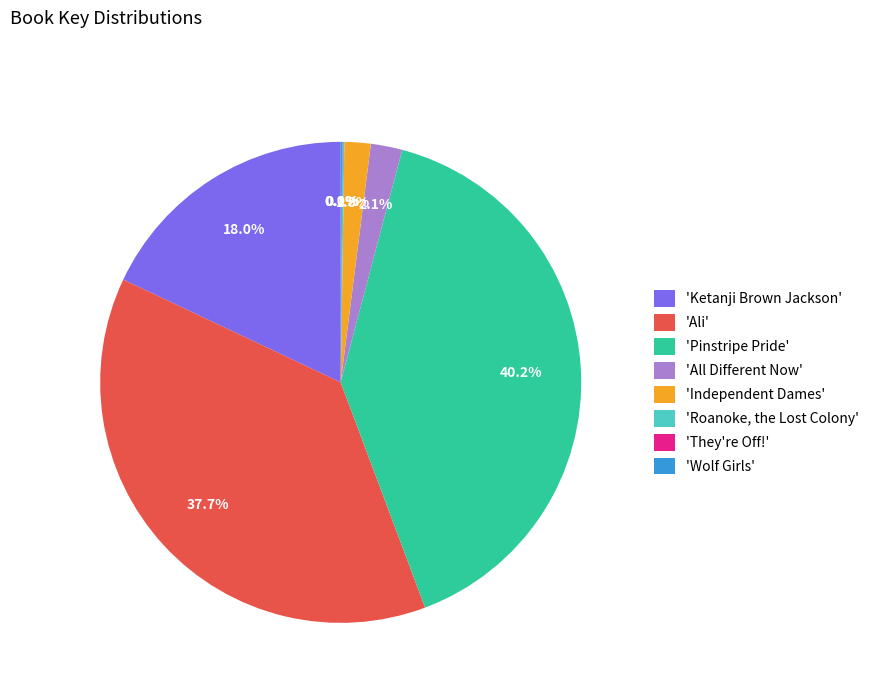

What is the ratio of the value at 'Ali' to the value at 'Ketanji Brown Jackson'?

2.1